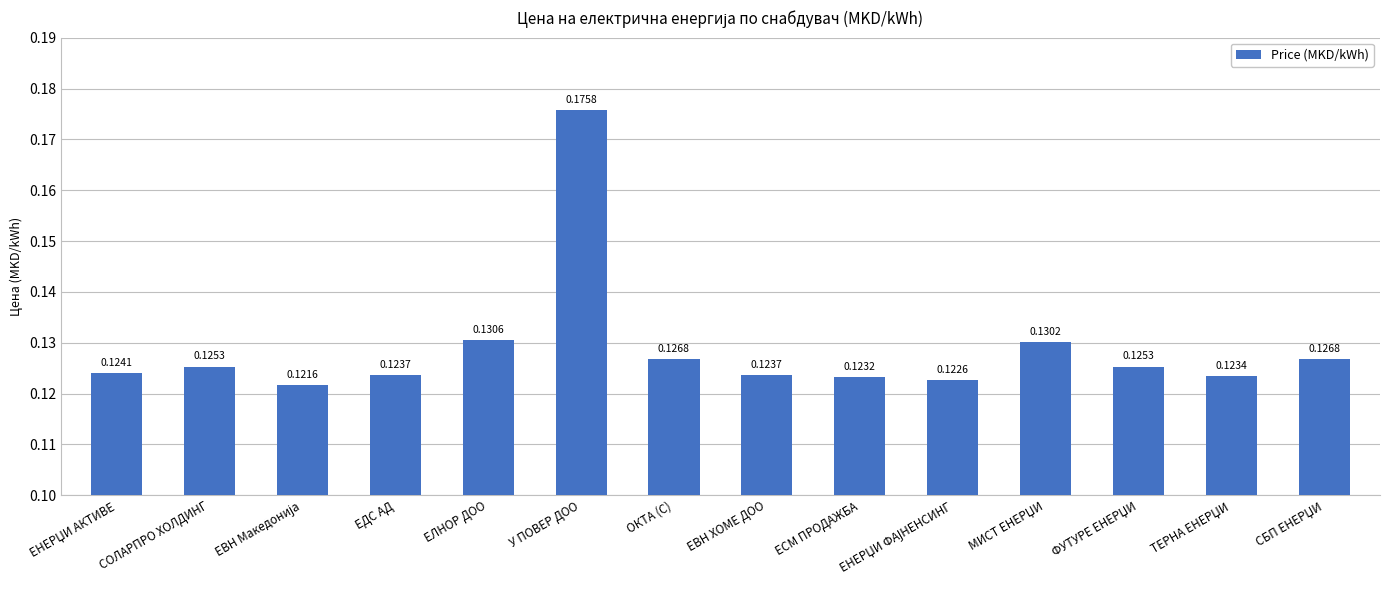

At which category does the chart reach its peak across all series?

У ПОВЕР ДОО